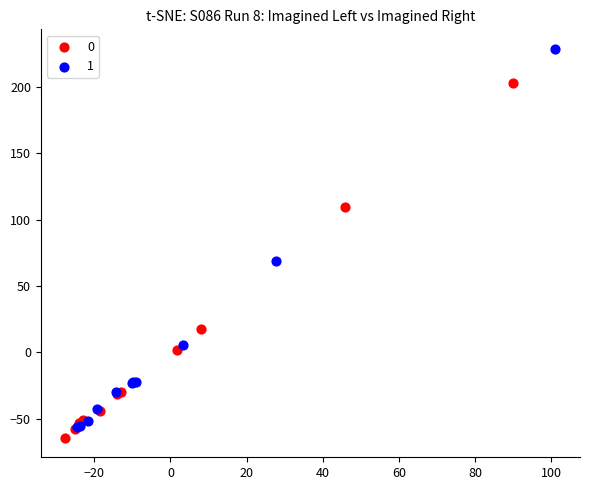

Which series contains the highest Y value?

1